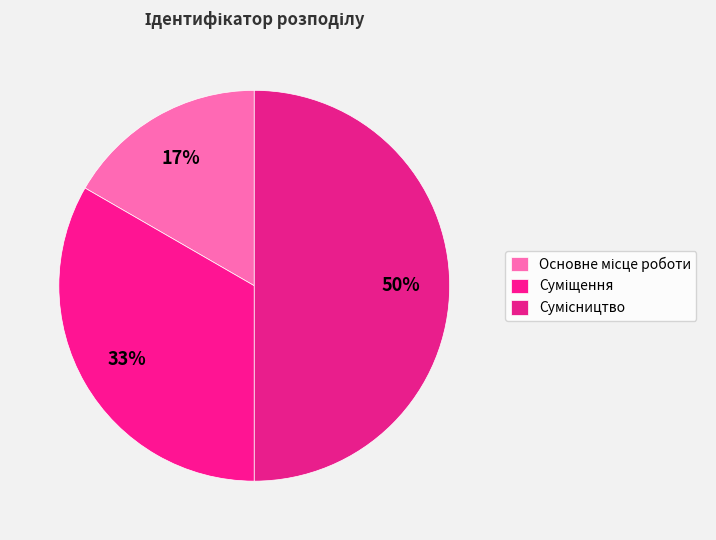

Is it true that Основне місце роботи is 5% of the pie?

False